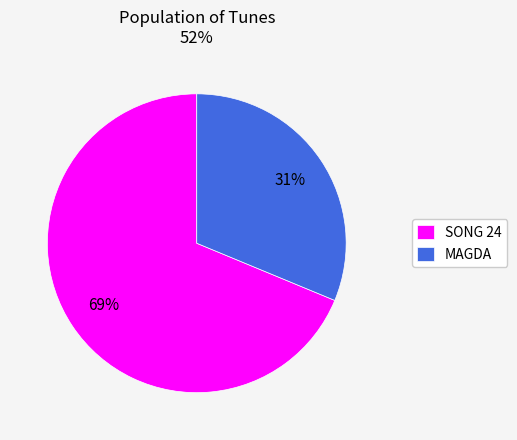

What is the smallest slice in the pie chart?

MAGDA